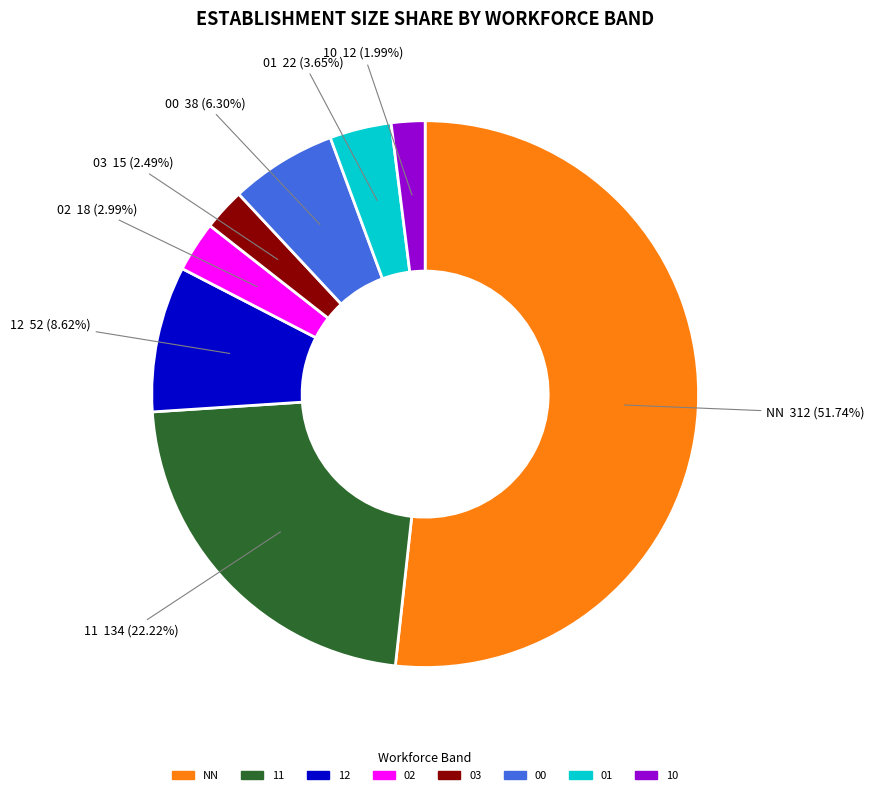

Does any single category account for the majority?

Yes